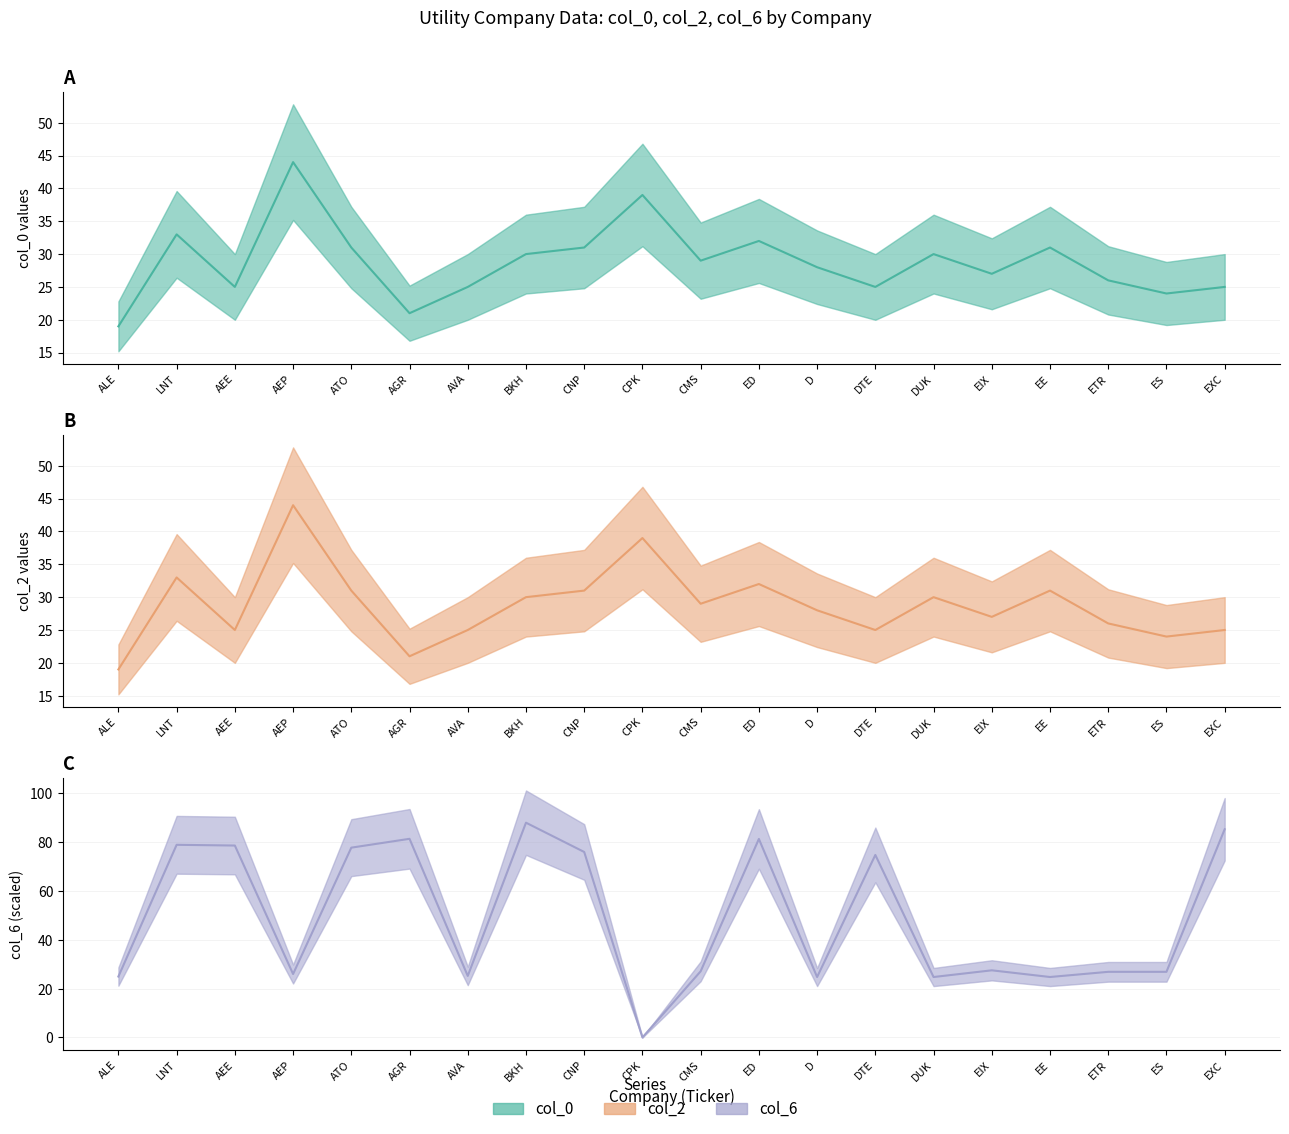

At which category does the chart reach its peak across all series?

BKH